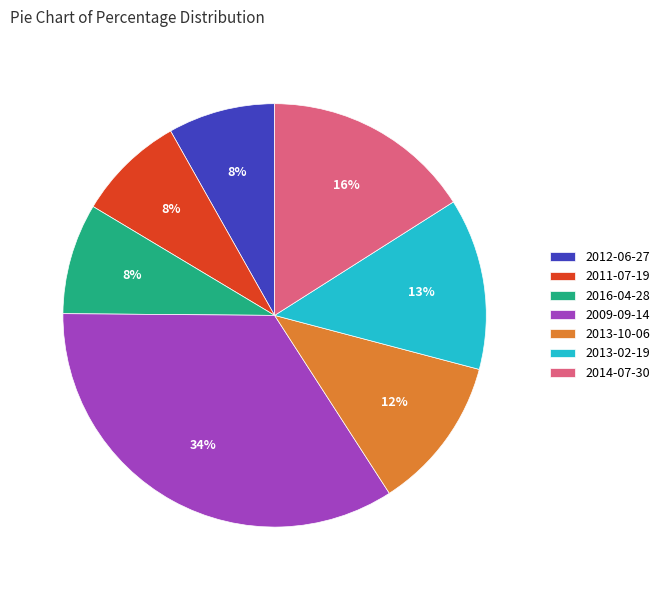

Do 2013-10-06 and 2014-07-30 together represent more than half of the pie?

No